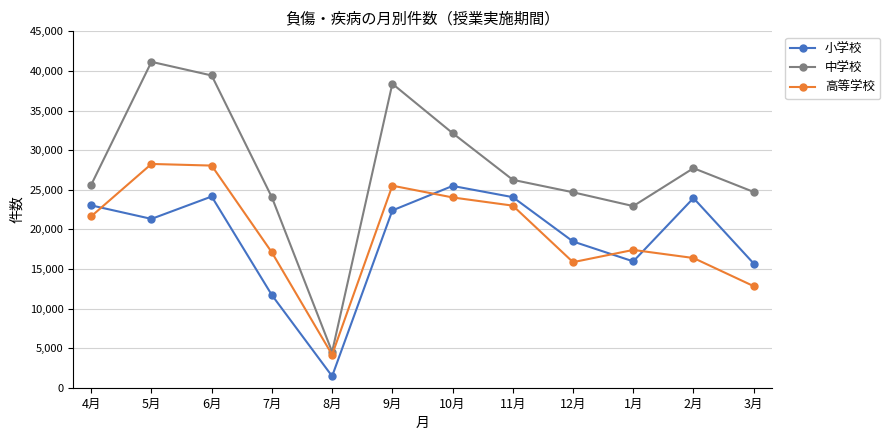

What is the difference between the highest and lowest values at 7月?

12344